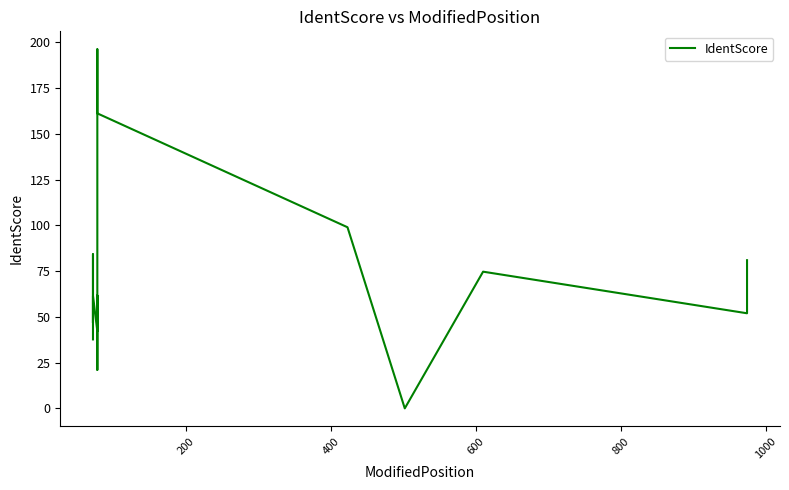

Count the number of values greater than 61.

10